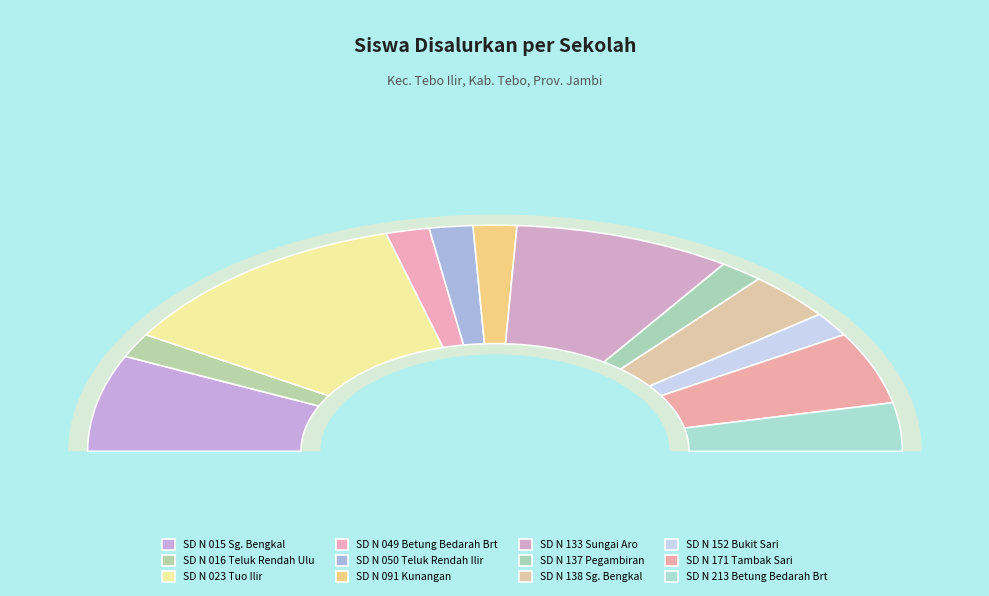

What is the change in value from SD NEGERI 050/VIII TELUK RENDAH ILIR to SD NEGERI 171/VIII TAMBAK SARI?

+2